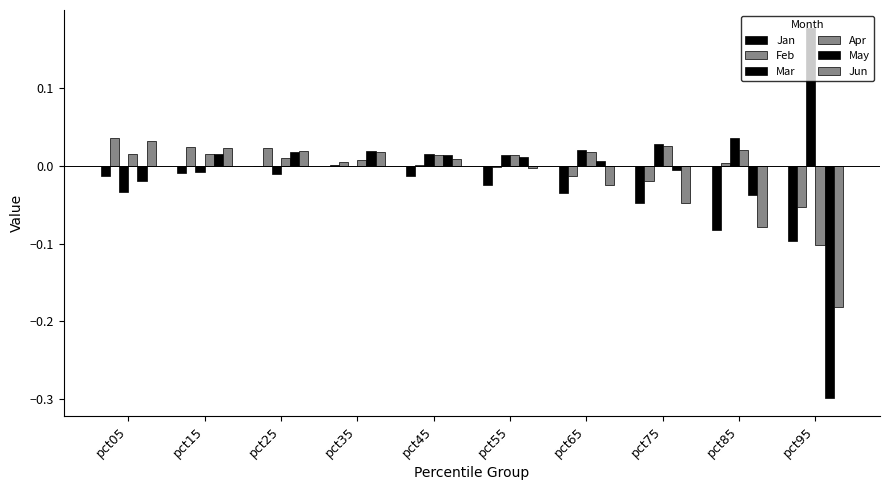

Is the value of Apr at pct35 greater than the value of Feb at pct15?

No